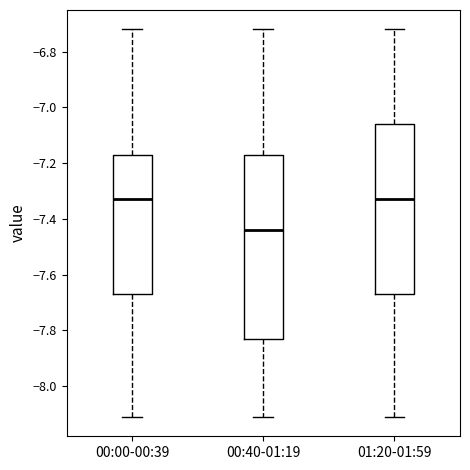

Reading left to right, read every box against the y-axis: the position of its median line, the range the box covers, and the ends of its whiskers. The values are not printed on the chart, so give them approximately, as read against the axis.

00:00-00:39: median -7.32, box -7.66 to -7.16, whiskers -8.10 to -6.72
00:40-01:19: median -7.44, box -7.82 to -7.16, whiskers -8.10 to -6.72
01:20-01:59: median -7.32, box -7.66 to -7.06, whiskers -8.10 to -6.72